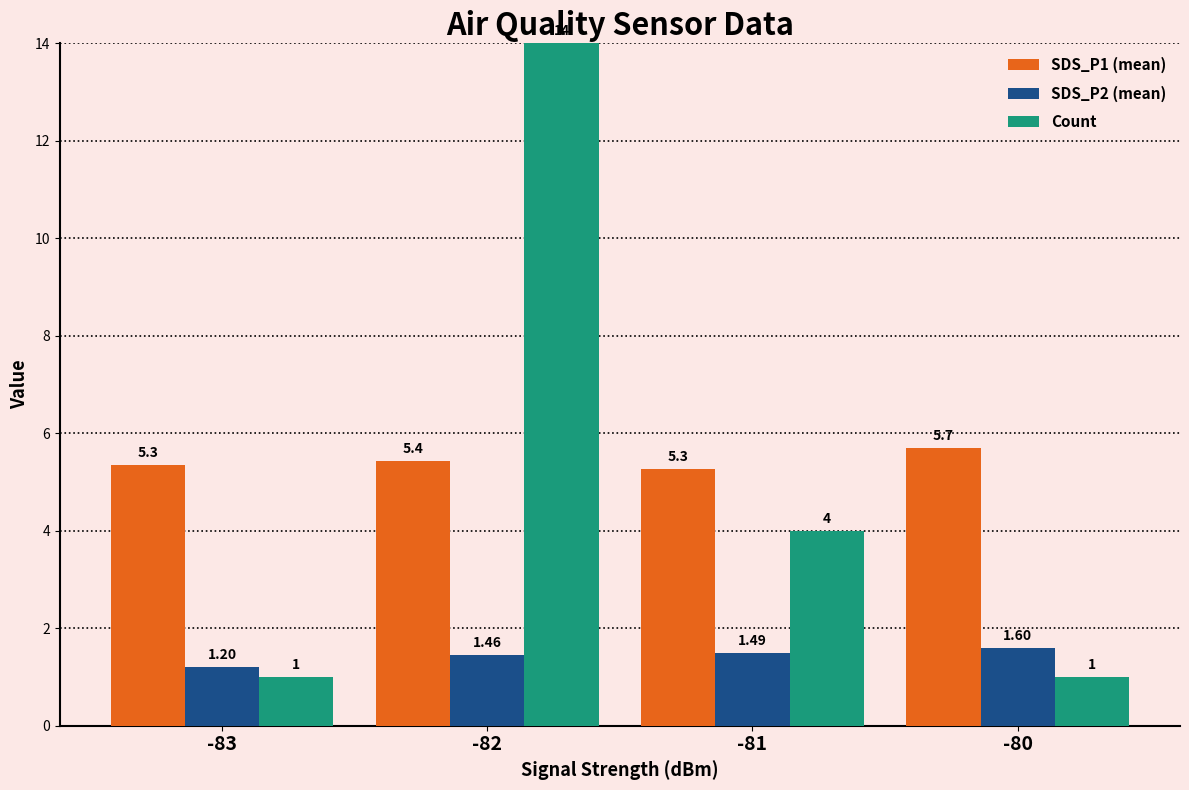

What is the sum of all Count values?

20.0